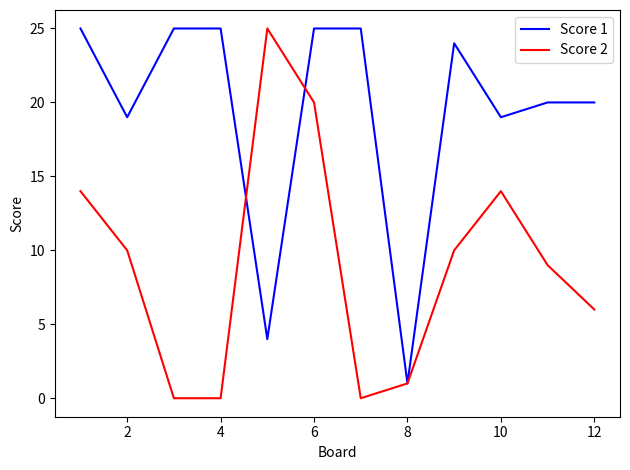

At how many categories does at least one series exceed 11?

11